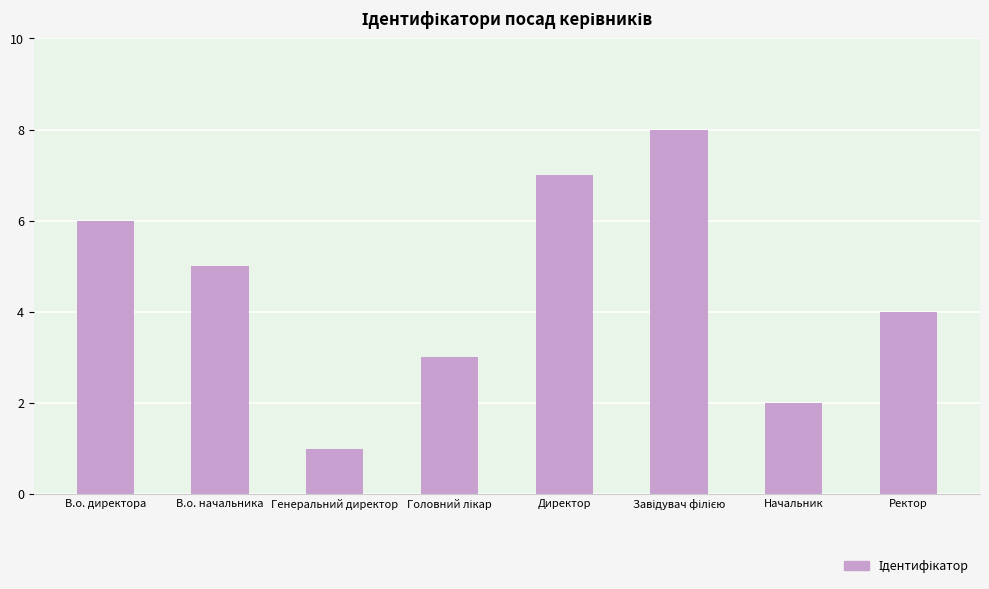

True or false: the data shows 7 at В.о. начальника.

False